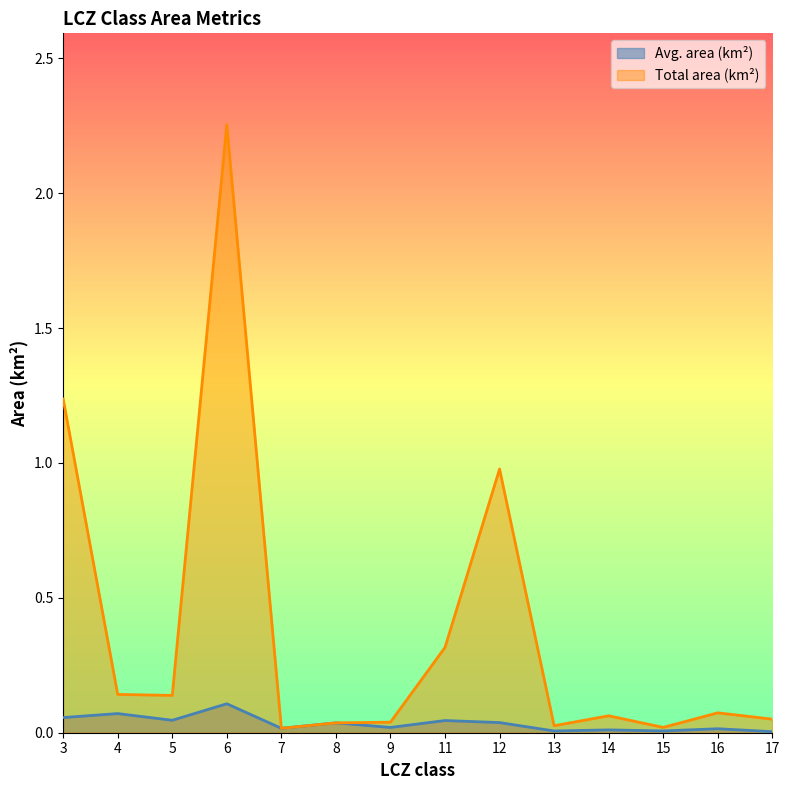

True or false: Avg. area (km2) and Total area (km2) cross at least once.

False